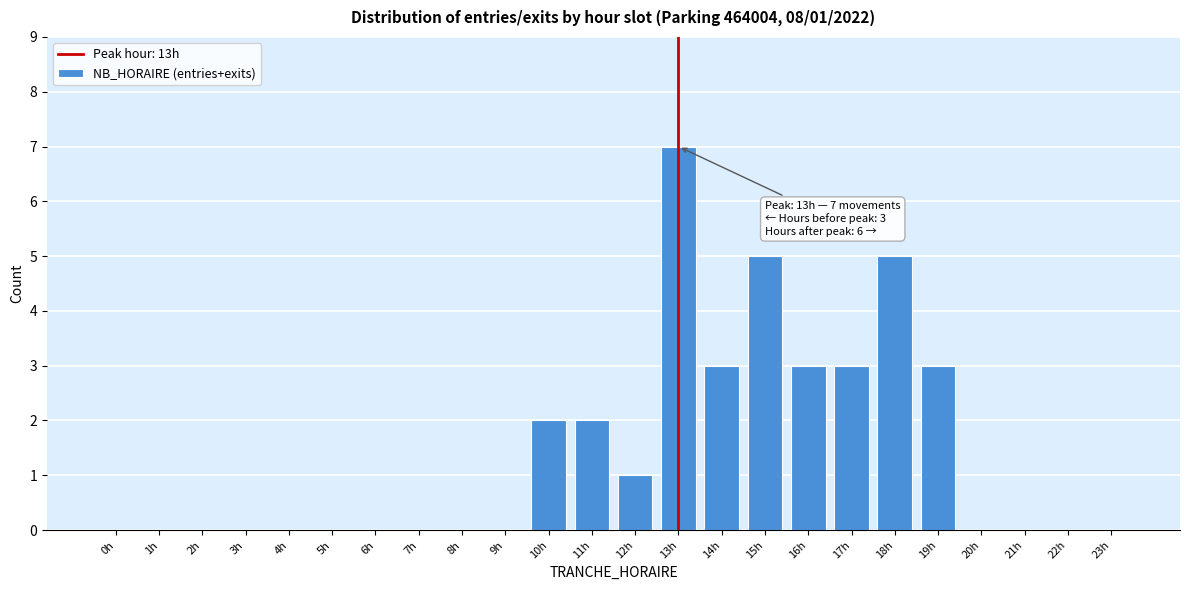

Reading left to right, transcribe all the data shown in this chart.

0h=0	1h=0	2h=0	3h=0	4h=0	5h=0	6h=0	7h=0	8h=0	9h=0	10h=2	11h=2	12h=1	13h=7	14h=3	15h=5	16h=3	17h=3	18h=5	19h=3	20h=0	21h=0	22h=0	23h=0